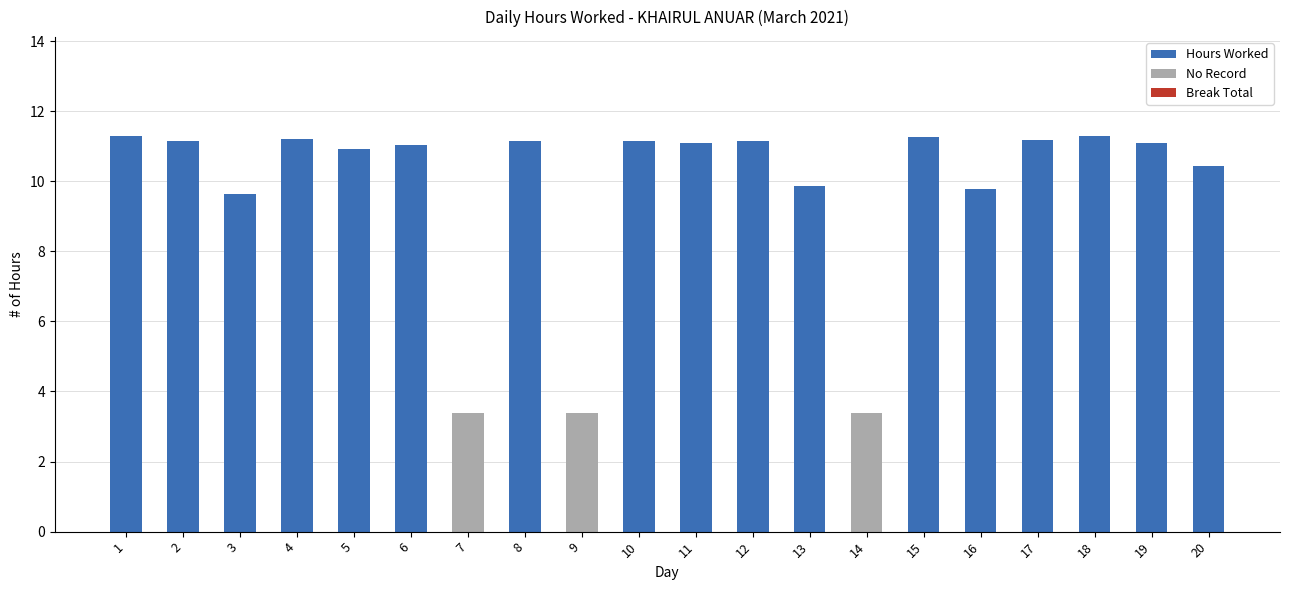

Reading left to right, list all the values displayed in this chart.

Hours Worked: 11.3	11.1	9.6	11.2	10.9	11.0	0.0	11.2	0.0	11.2	11.1	11.2	9.8	0.0	11.3	9.8	11.2	11.3	11.1	10.4
No Record: 0.0	0.0	0.0	0.0	0.0	0.0	3.4	0.0	3.4	0.0	0.0	0.0	0.0	3.4	0.0	0.0	0.0	0.0	0.0	0.0
Break Total: 0.0	0.0	0.0	0.0	0.0	0.0	0.0	0.0	0.0	0.0	0.0	0.0	0.0	0.0	0.0	0.0	0.0	0.0	0.0	0.0